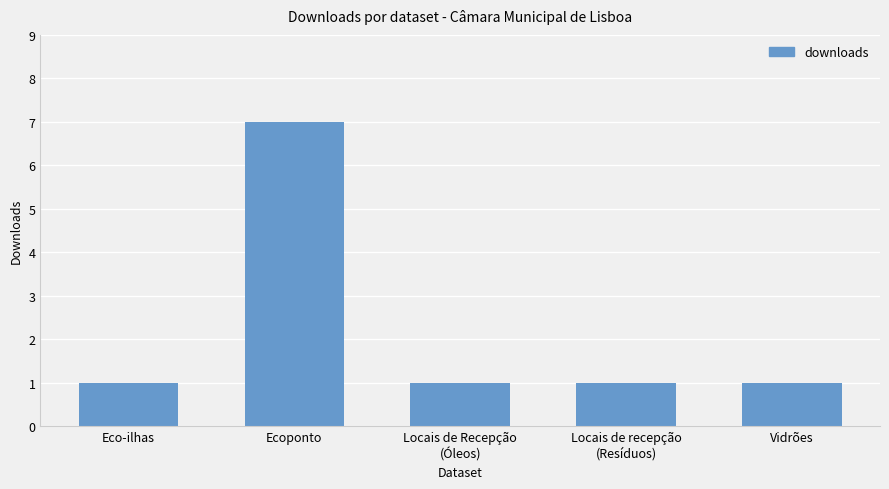

Which category has the highest value across all series?

Ecoponto